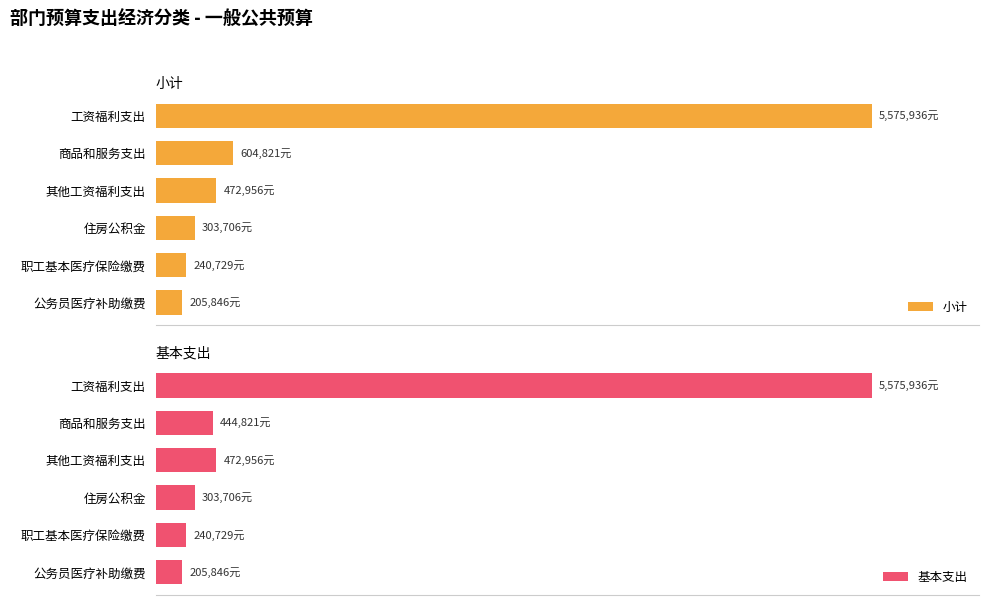

List the labels in order of 基本支出 value, smallest first.

公务员医疗补助缴费, 职工基本医疗保险缴费, 住房公积金, 商品和服务支出, 其他工资福利支出, 工资福利支出